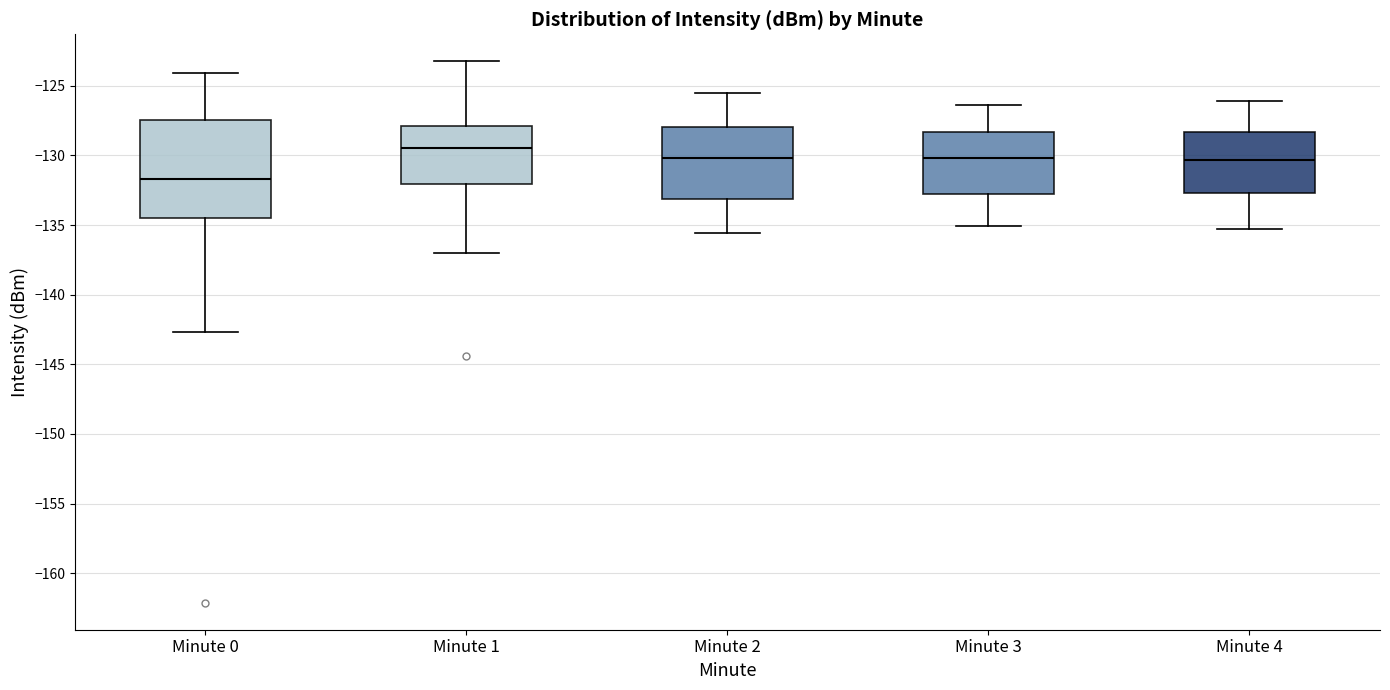

Where does the lower whisker of the box for Minute 0 end on the y-axis? The values are not printed on the chart, so give them approximately, as read against the axis.

-142.5